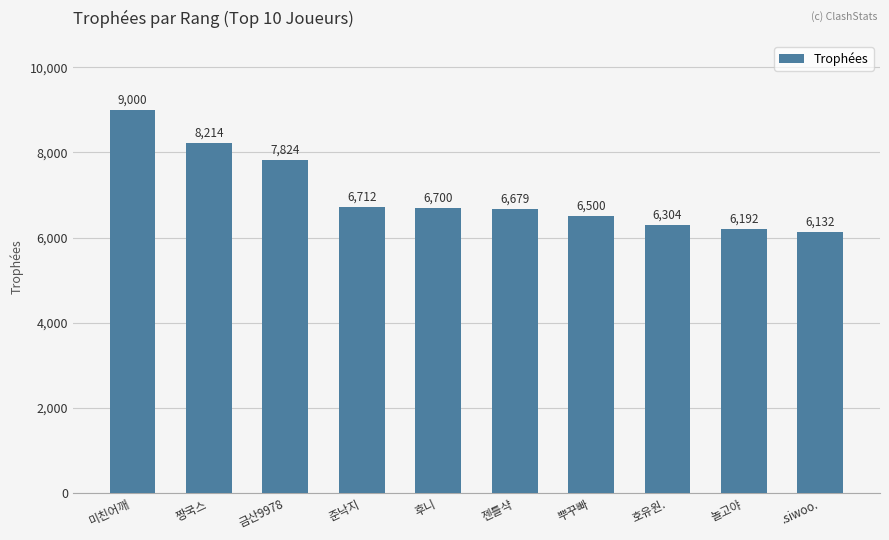

Reading left to right, transcribe all the data shown in this chart.

미친어깨=9000	짱국스=8214	금산9978=7824	준낙지=6712	후니=6700	젠틀샥=6679	뿌꾸빠=6500	호유원.=6304	놀고야=6192	.siwoo.=6132